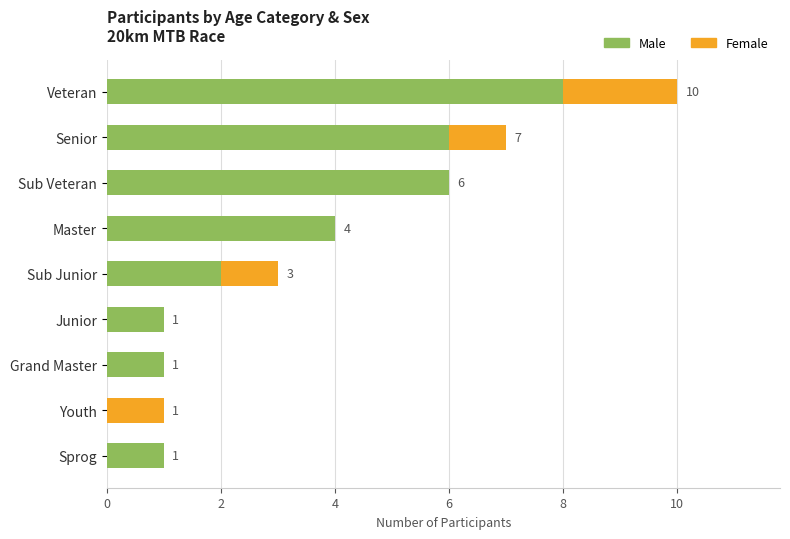

At which category is the sum across all series the highest?

Veteran